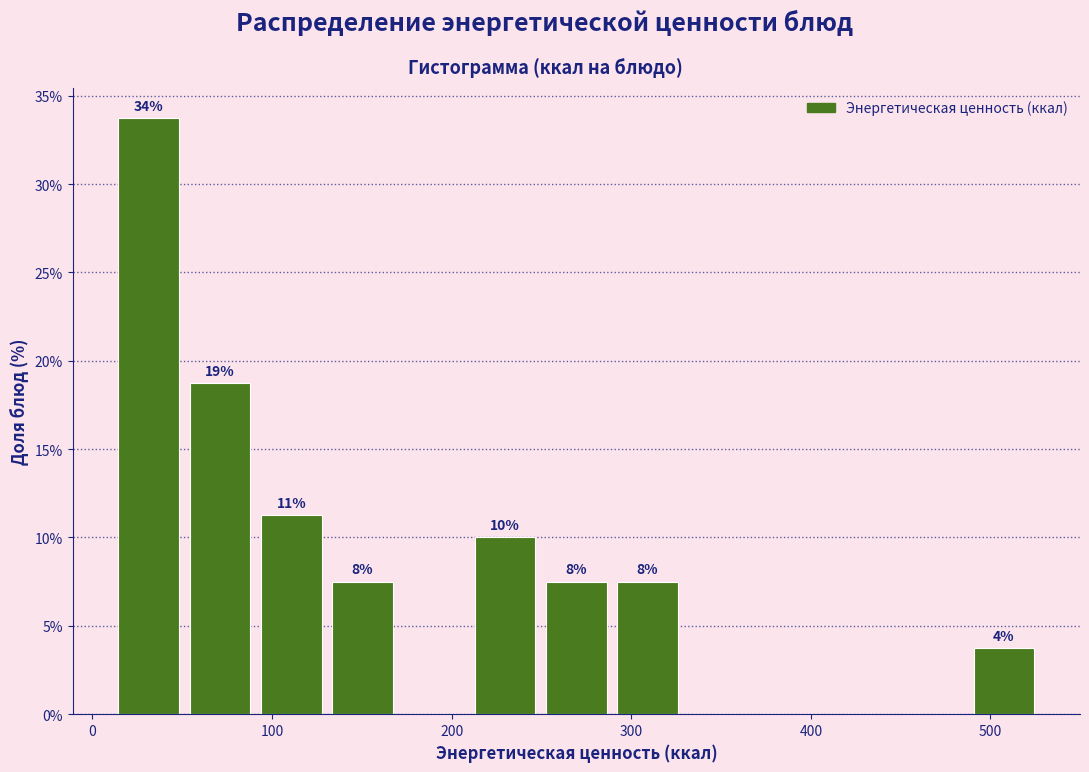

Around what value on the x-axis is the tallest bar? Give the approximate position of its centre, as read against the axis.

30